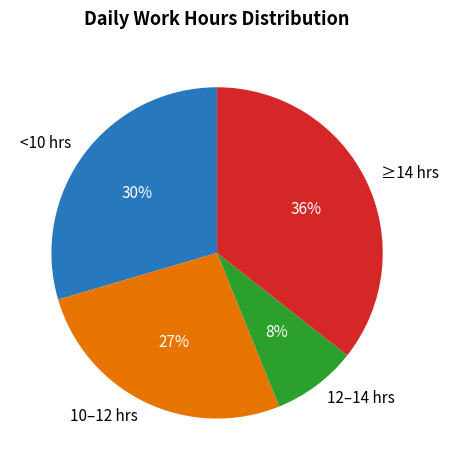

Is there a majority slice in this chart?

No